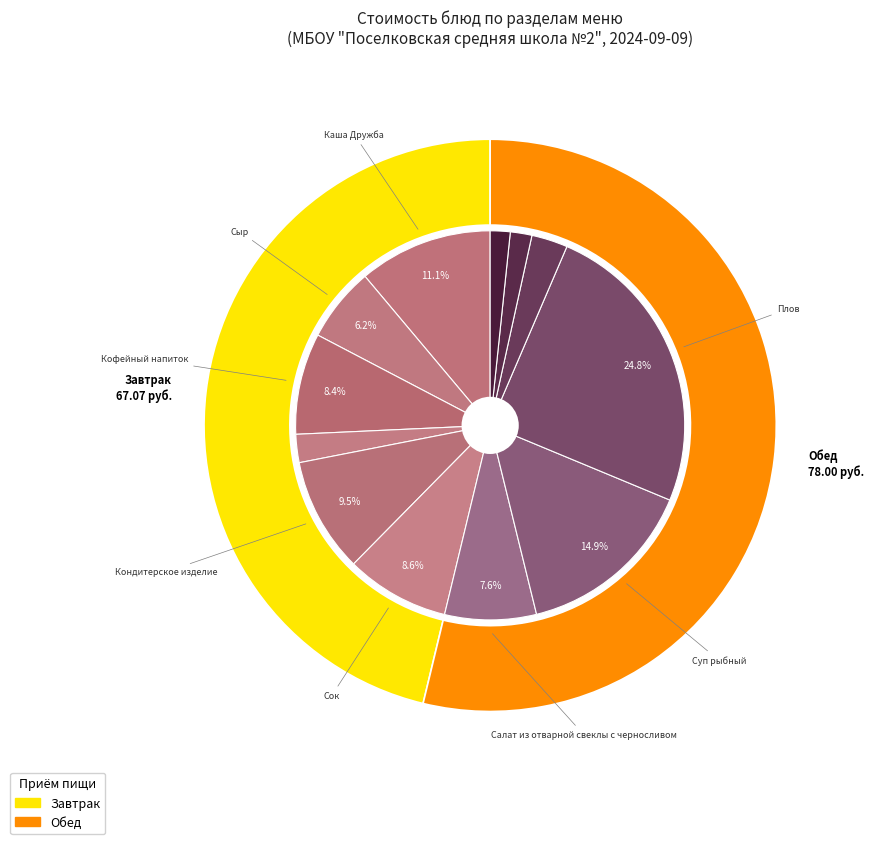

How many segments does this pie chart have?

12